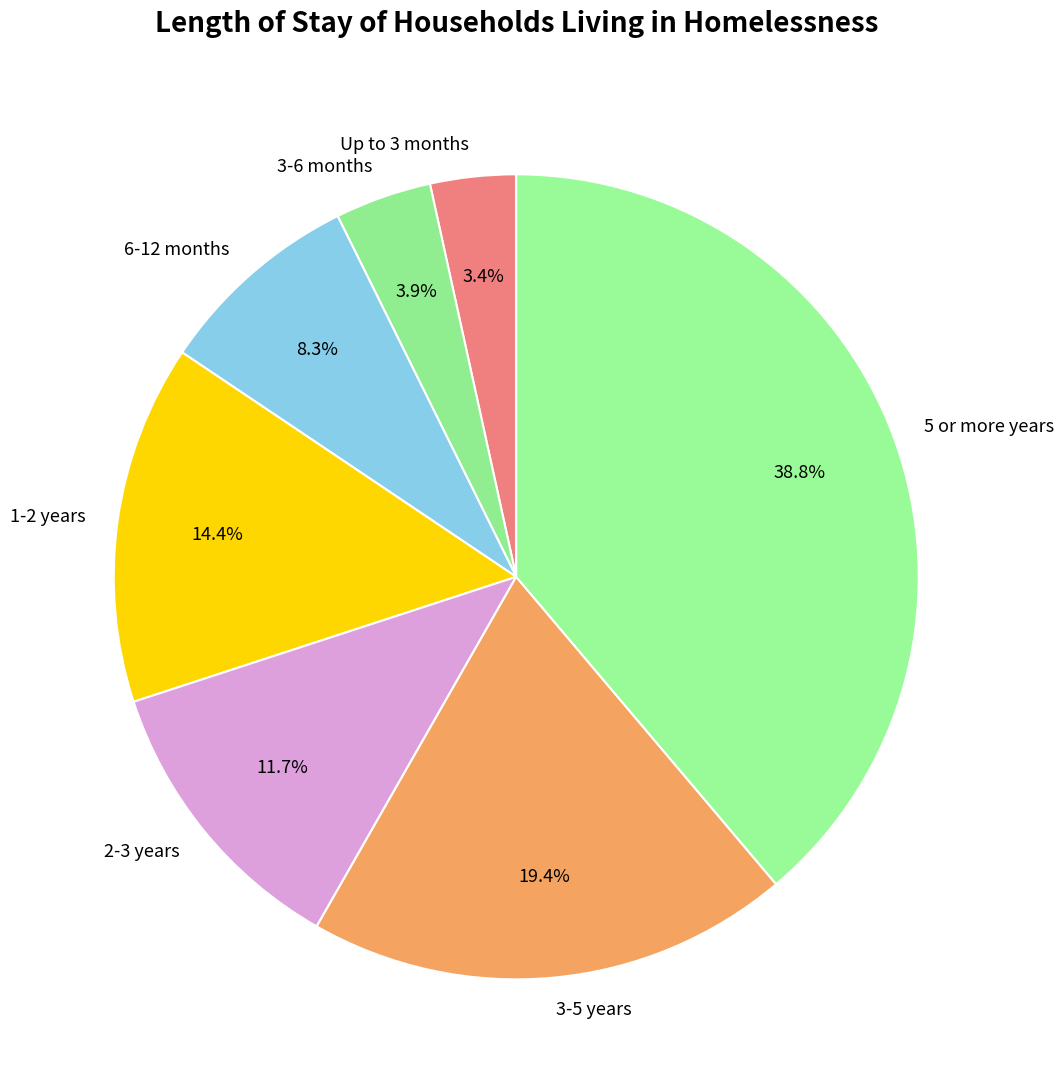

Between 3-5 years and 5 or more years, which is larger?

5 or more years